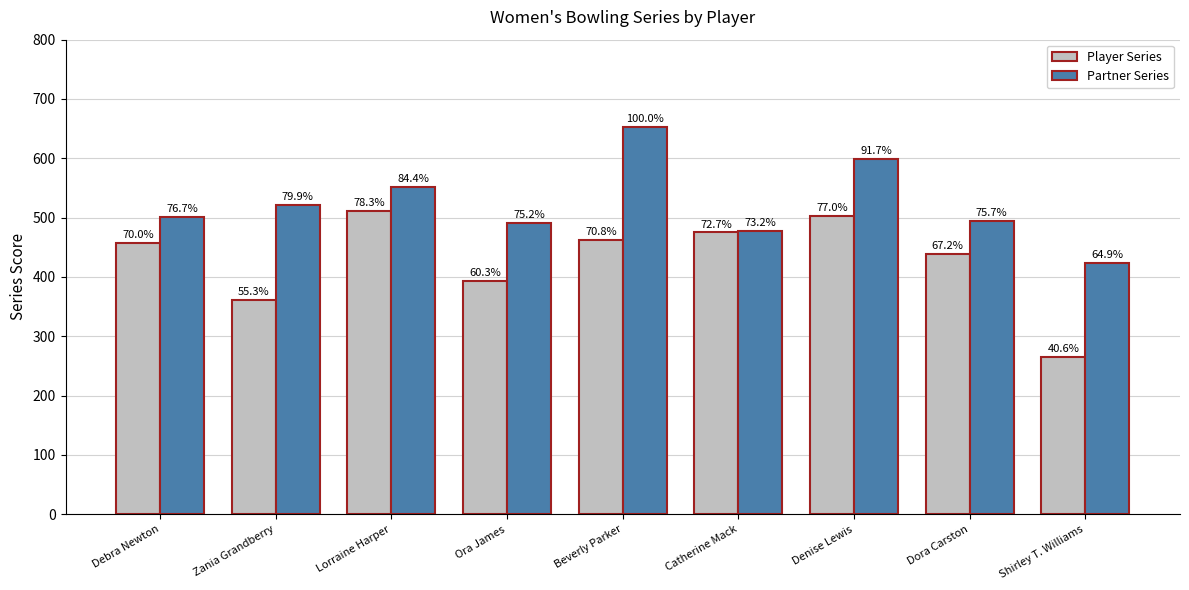

How many bars are there in total?

18